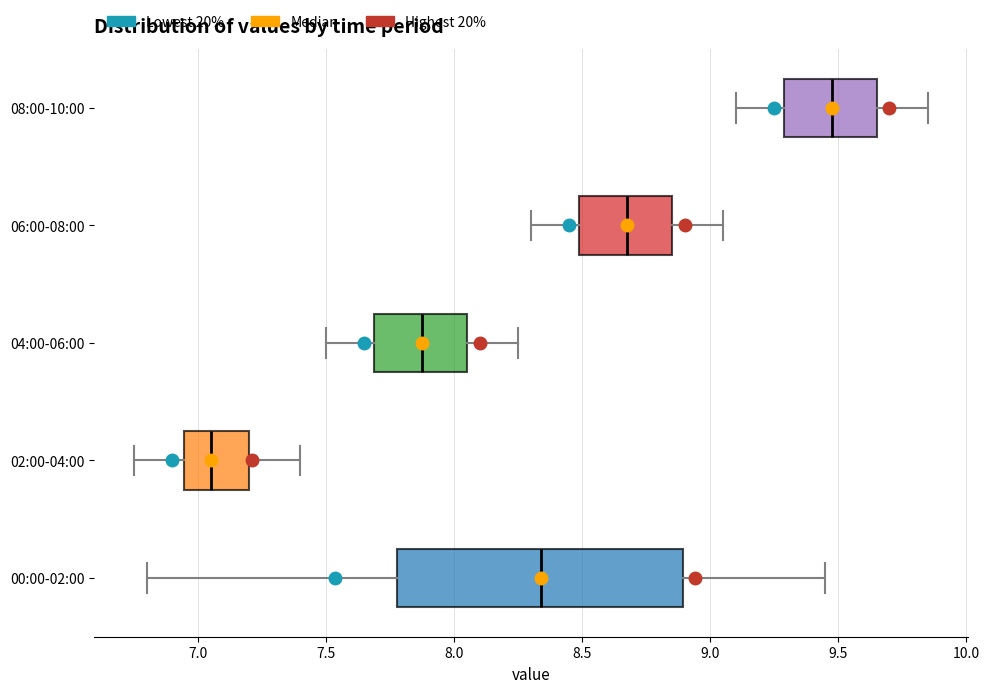

Comparing the boxes themselves (not the whiskers), which one is the widest?

00:00-02:00